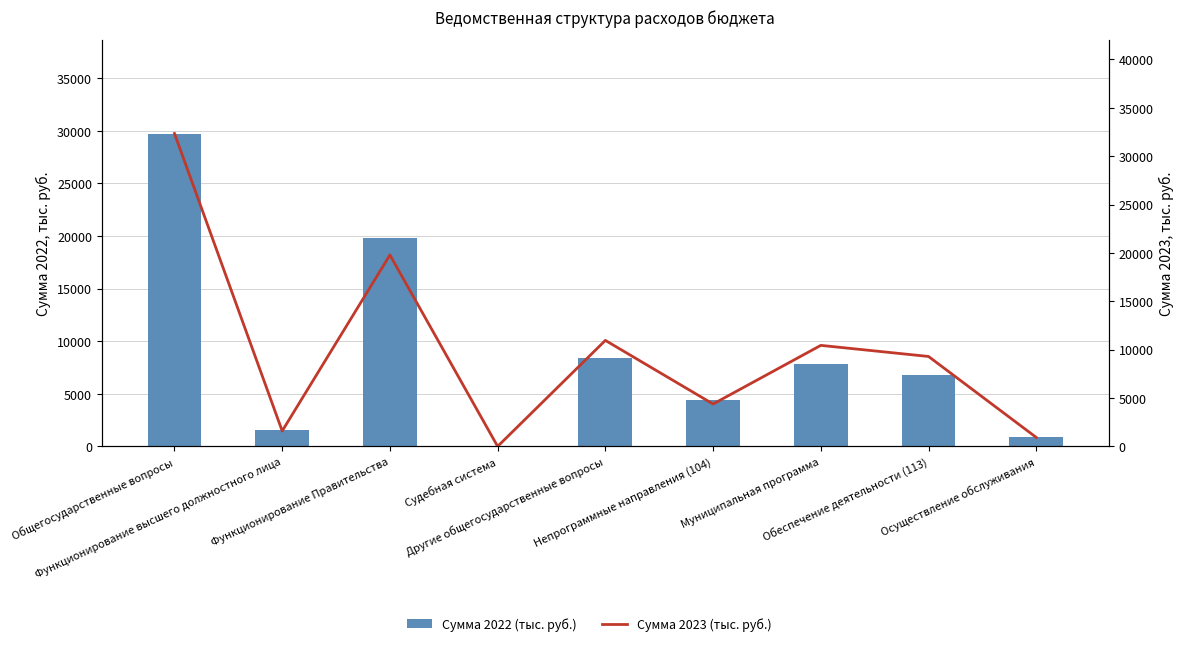

Reading left to right, what are all the values shown in this chart?

Сумма 2022 (тыс. руб.): 29747.8	1595.0	19786.6	2.2	8364.0	4381.6	7869.0	6758.9	894.7
Сумма 2023 (тыс. руб.): 32341.5	1595.0	19787.2	1.9	10957.4	4382.2	10442.6	9296.7	930.5